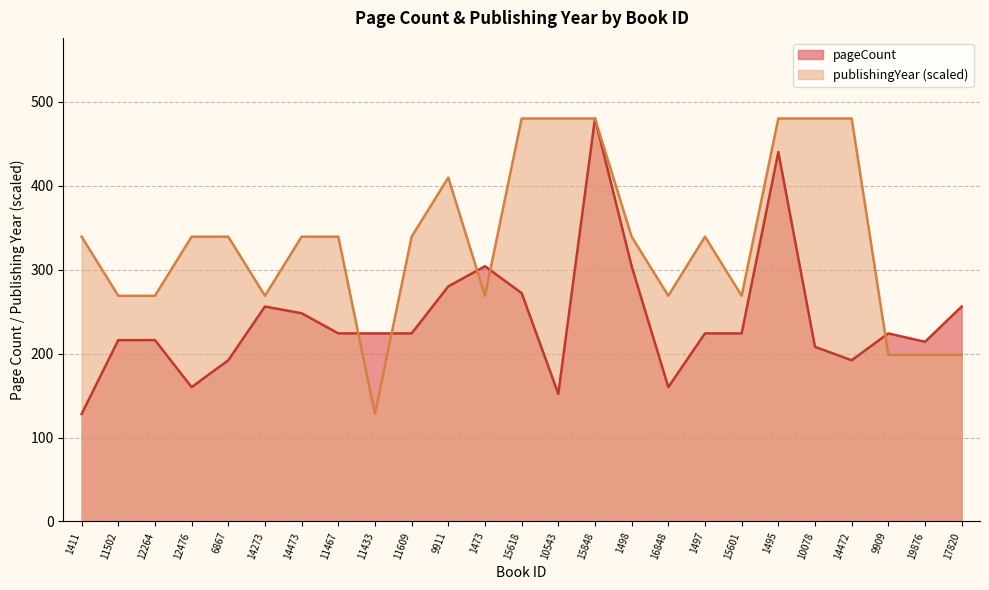

Where is the first local maximum for pageCount?

14273